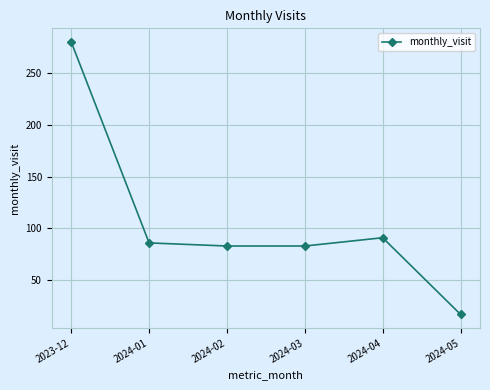

At which category does the chart reach its peak across all series?

2023-12